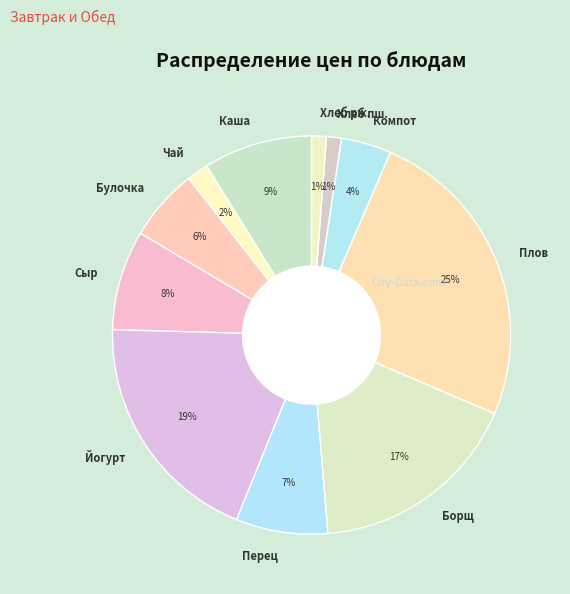

Does Плов account for over 50% of the chart?

No